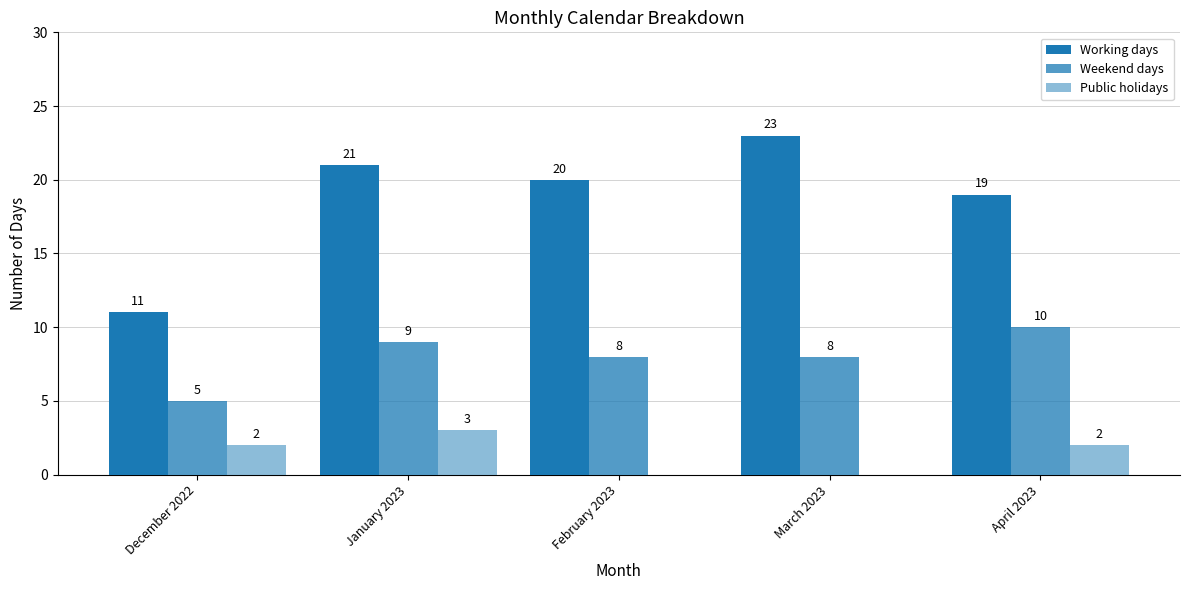

The value of Weekend days at February 2023 is 14. True or false?

False